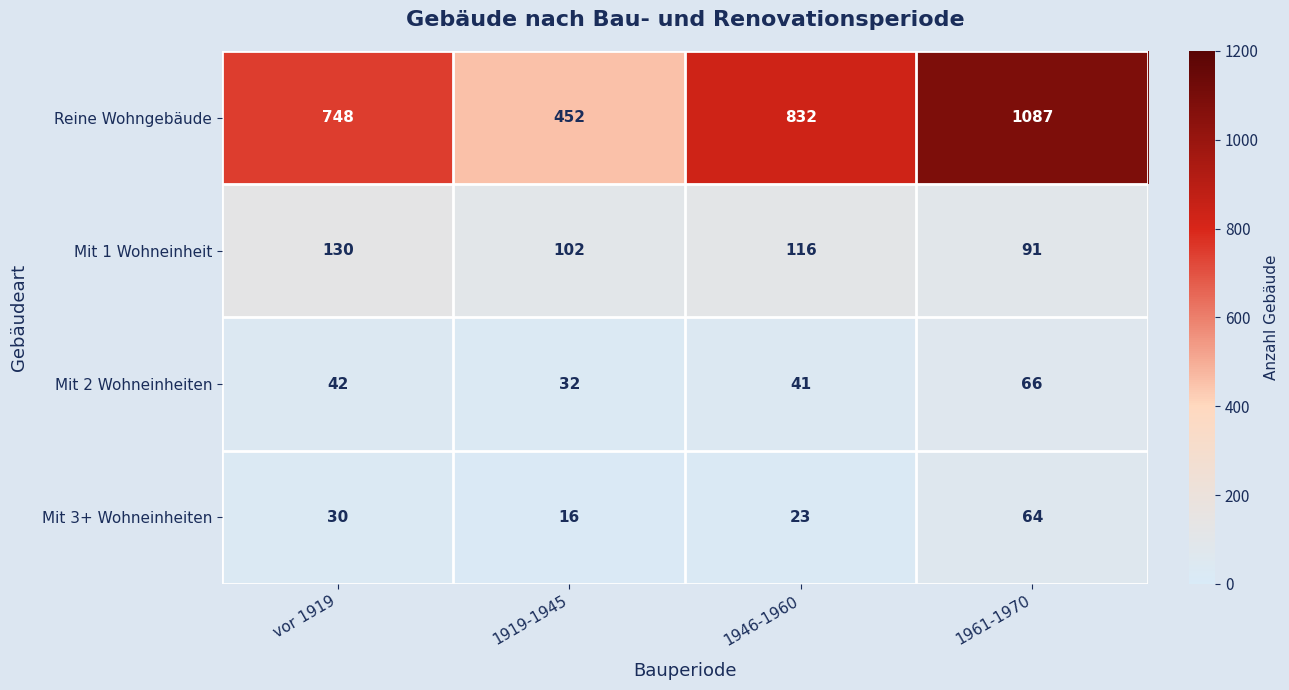

List the series in order of their peak value, lowest first.

Mit 3+ Wohneinheiten, Mit 2 Wohneinheiten, Mit 1 Wohneinheit, Reine Wohngebäude